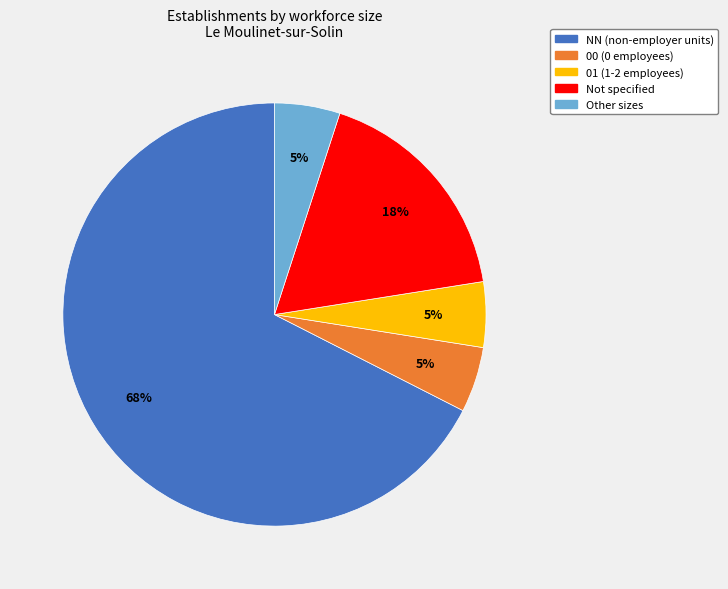

To the nearest percent, what is the difference between the largest and smallest slice percentages?

63%